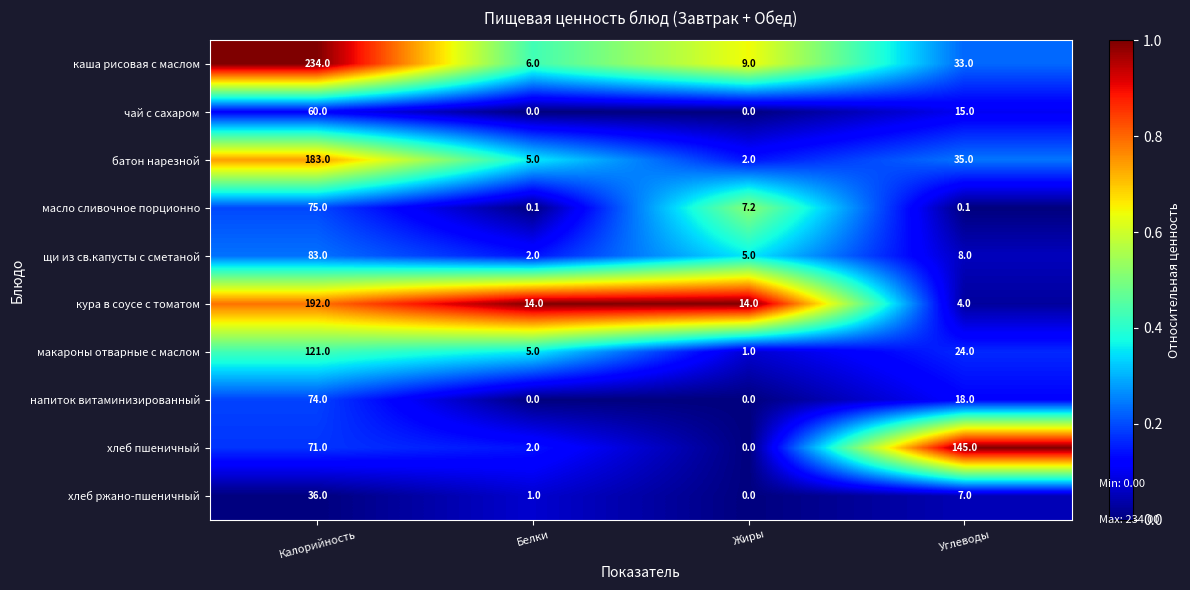

What is the minimum value for каша рисовая с маслом?

6.0